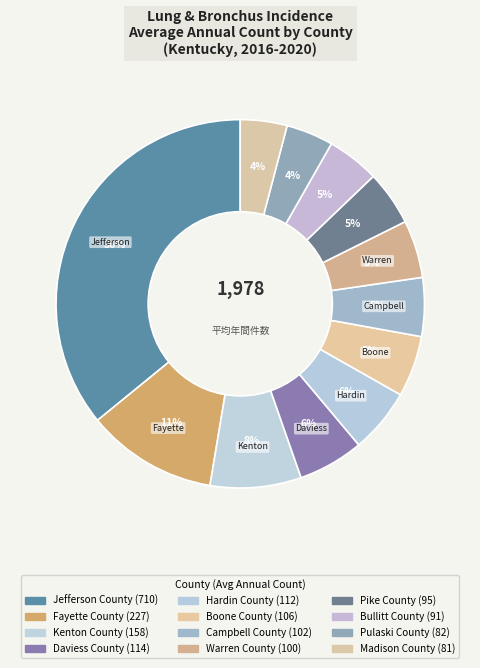

How many segments does this pie chart have?

12